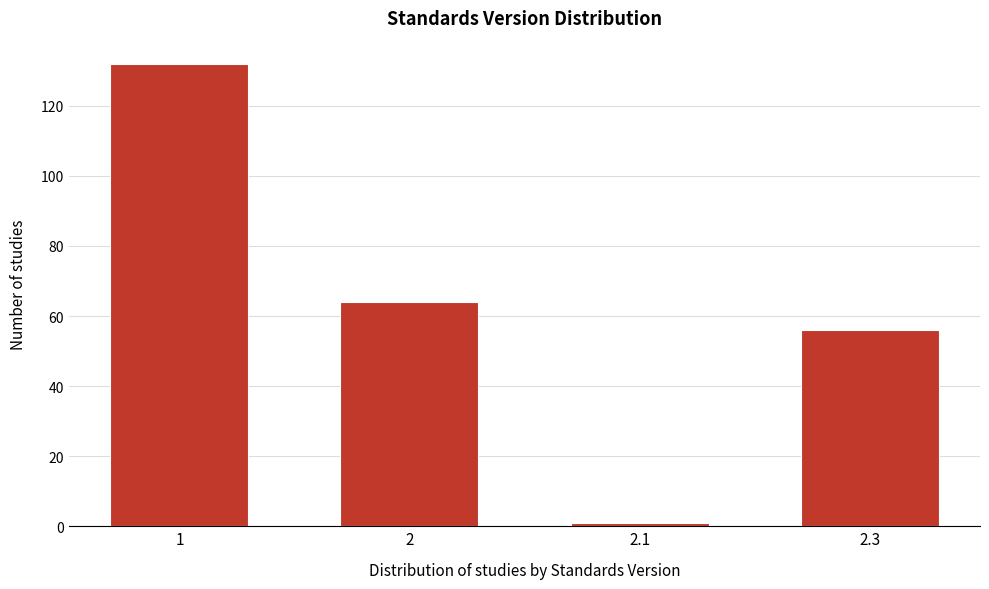

Reading left to right, list all the values displayed in this chart.

1=132	2=64	2.1=1	2.3=56